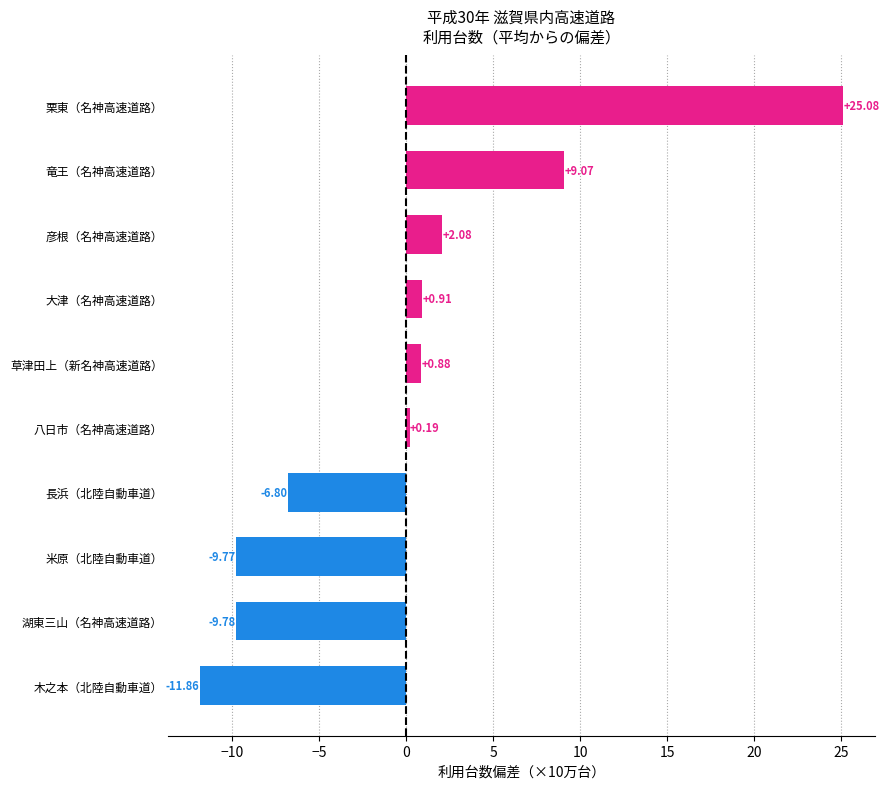

What is the change in value from 湖東三山（名神高速道路） to 長浜（北陸自動車道）?

+3.0